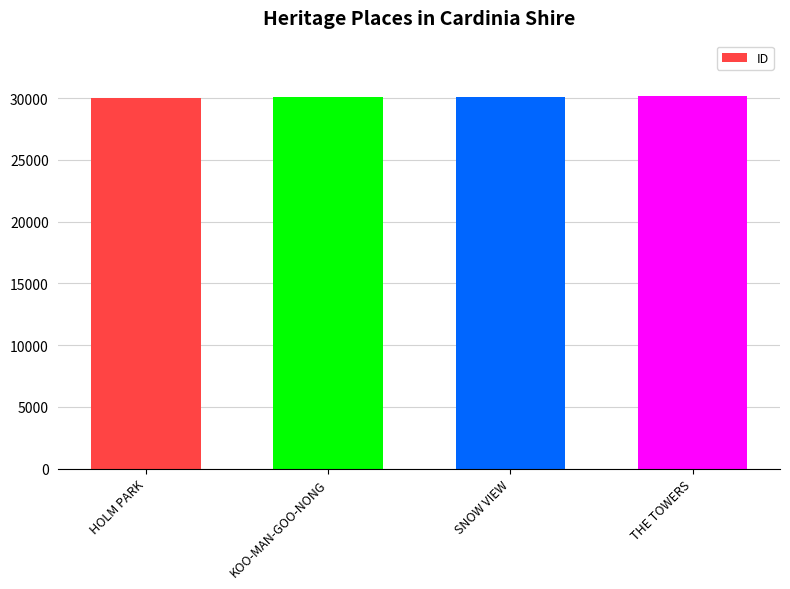

How many values are below 30121?

2